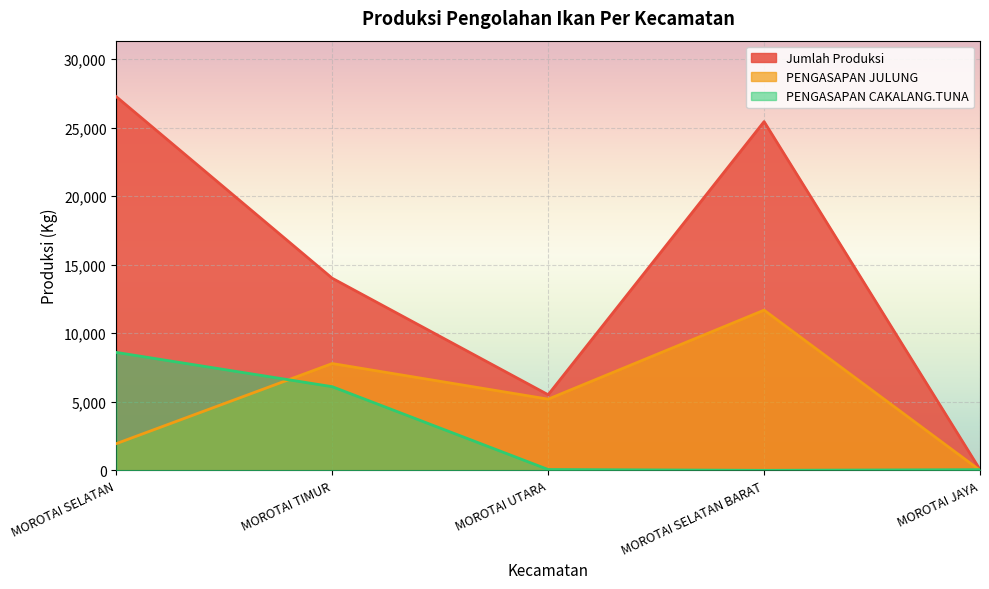

The PENGASAPAN CAKALANG.TUNA series shows 25 at MOROTAI UTARA. True or false?

False